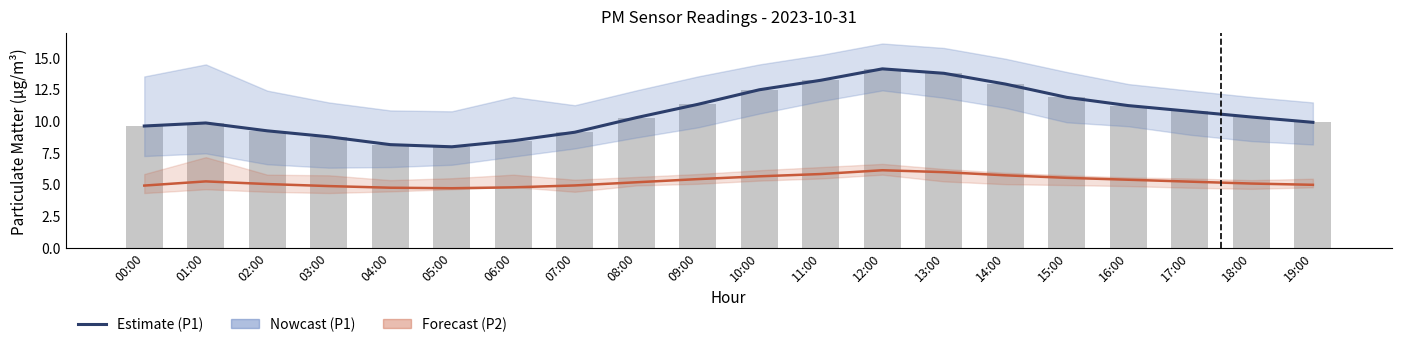

At which label does P1 (raw) first exceed 10?

08:00